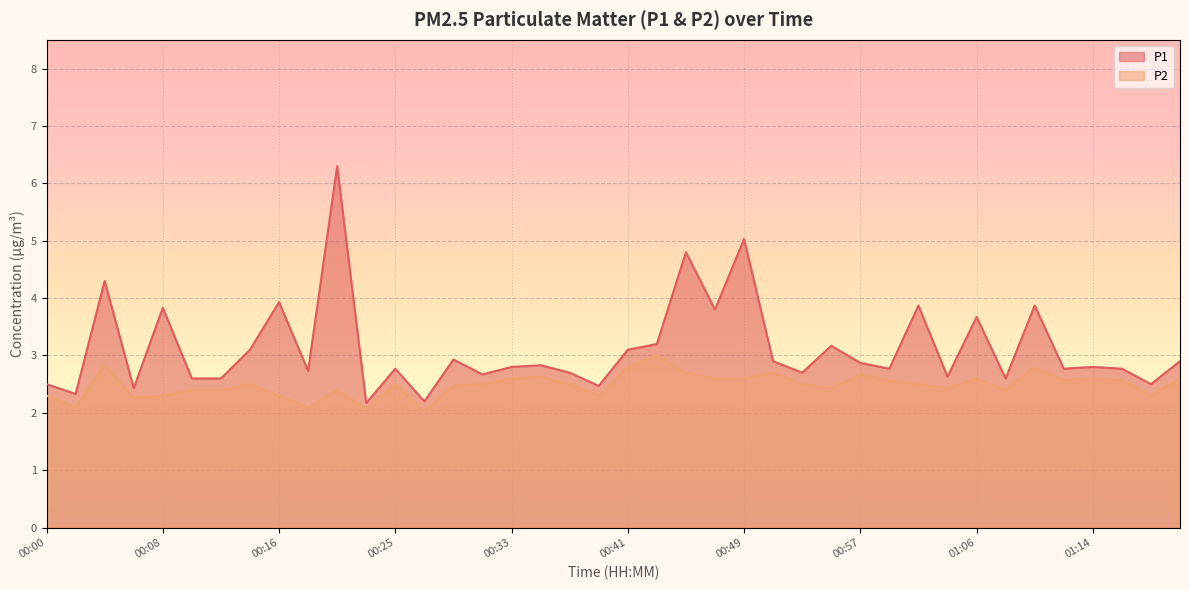

What is the approximate value of P2 at 00:10?

2.4